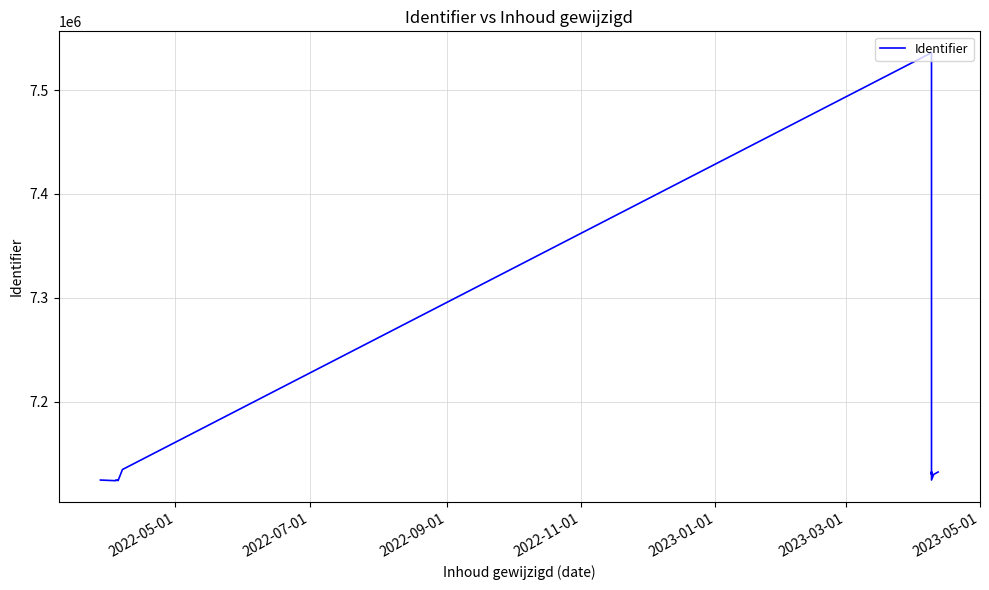

What is the value of the 5th point from the left?

7124352